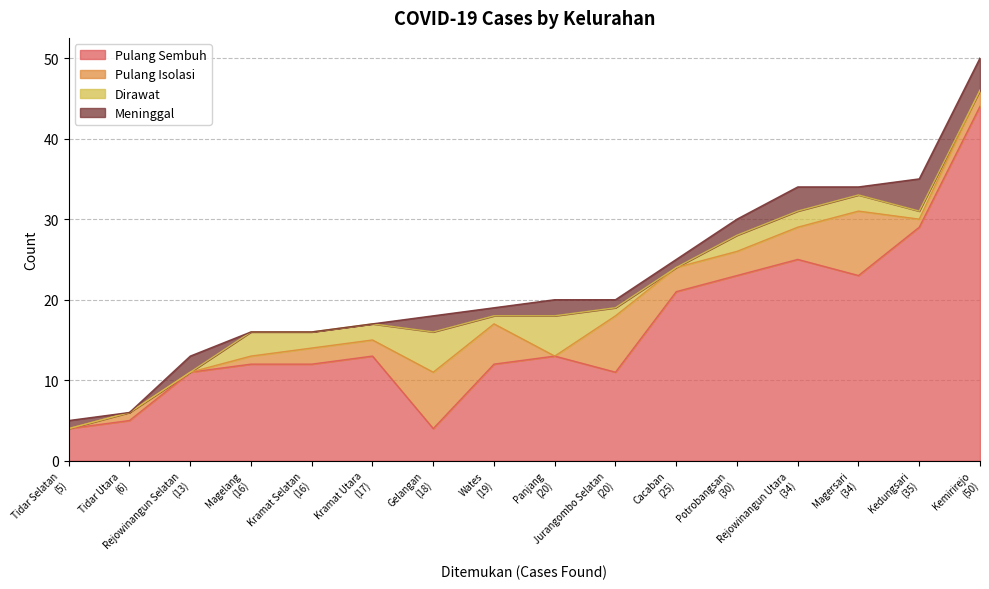

At which label does Pulang Isolasi reach its peak?

Magersari